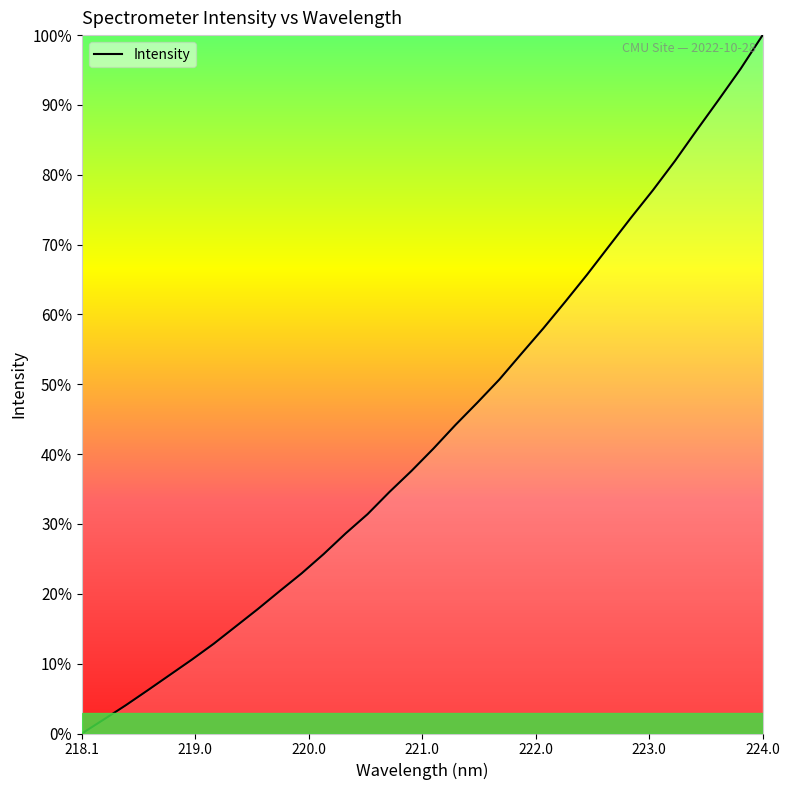

What is the difference between the maximum and minimum values?

100.0